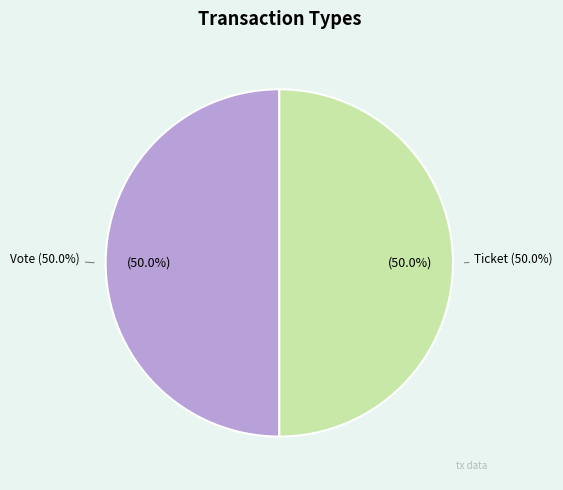

True or false: Ticket accounts for 9% of the total.

False